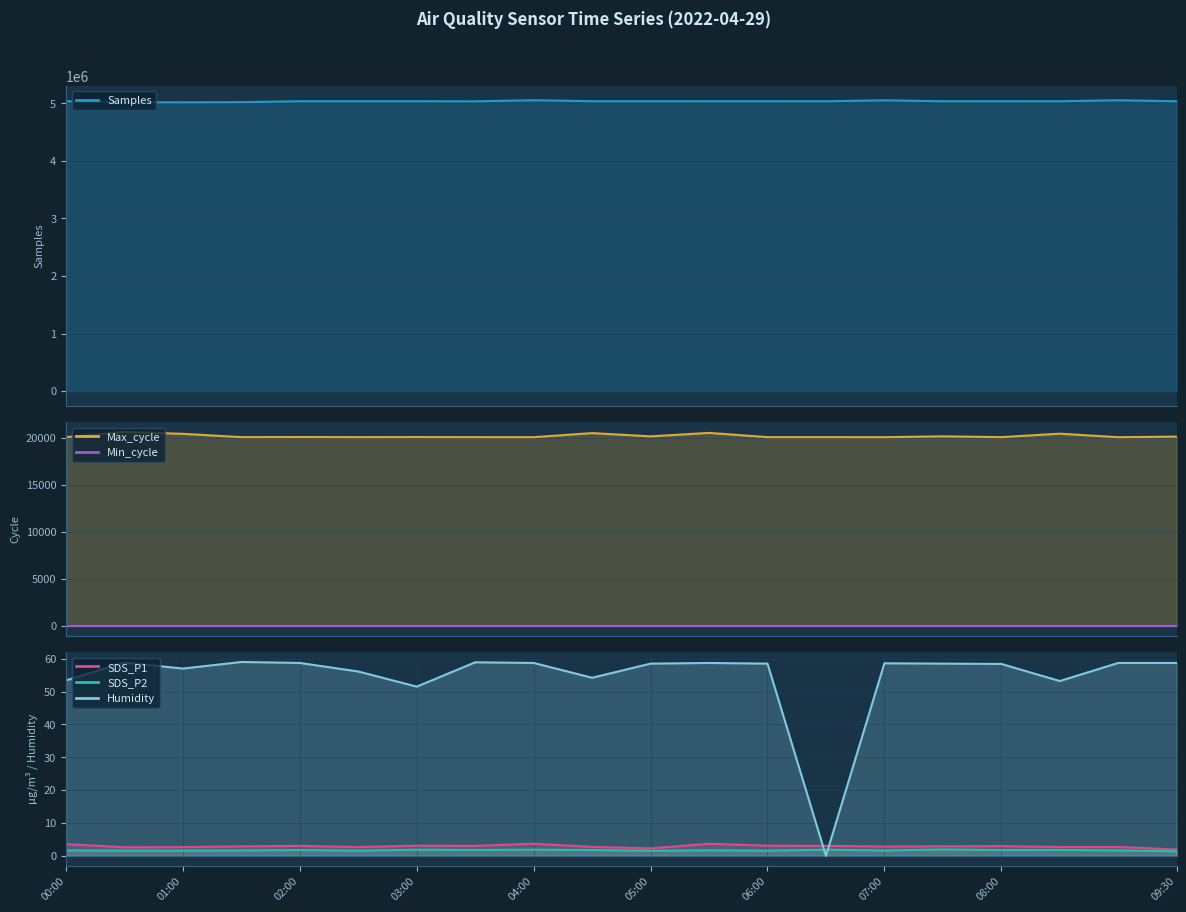

True or false: Max_cycle and SDS_P1 cross at least once.

False